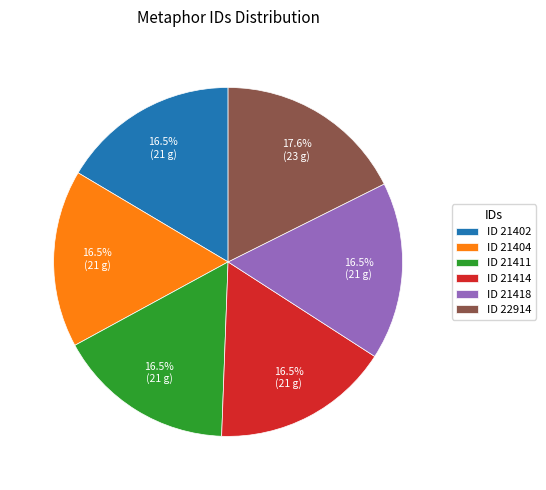

Is ID 21404 the majority of the pie?

No